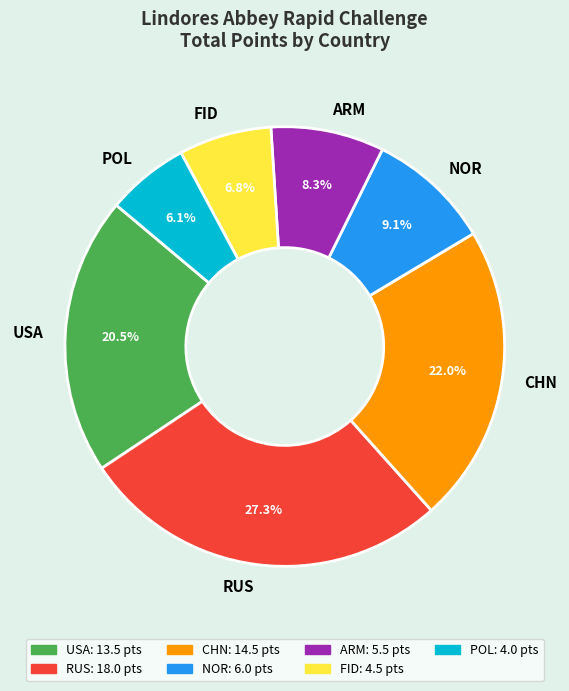

To the nearest percent, what portion does CHN represent?

22%